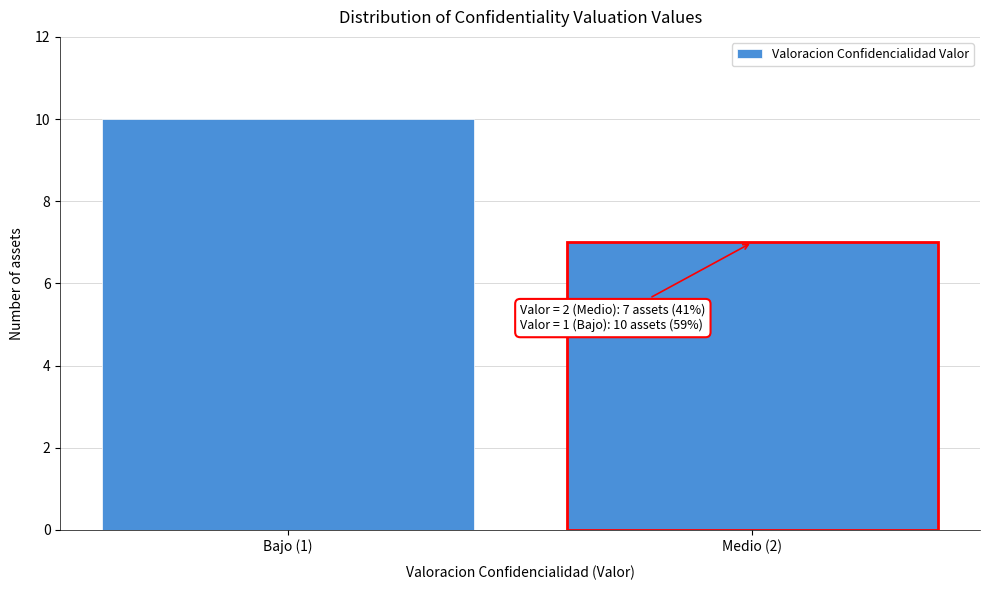

Reading left to right, transcribe all the data shown in this chart.

10	7